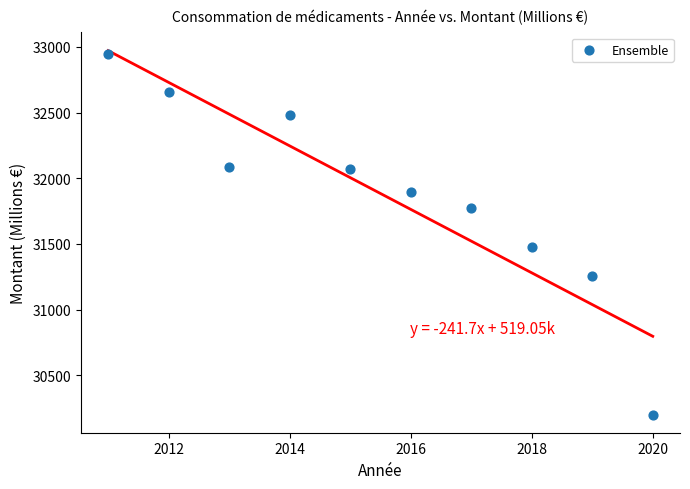

What is the range of Y values (max minus min)?

2749.0